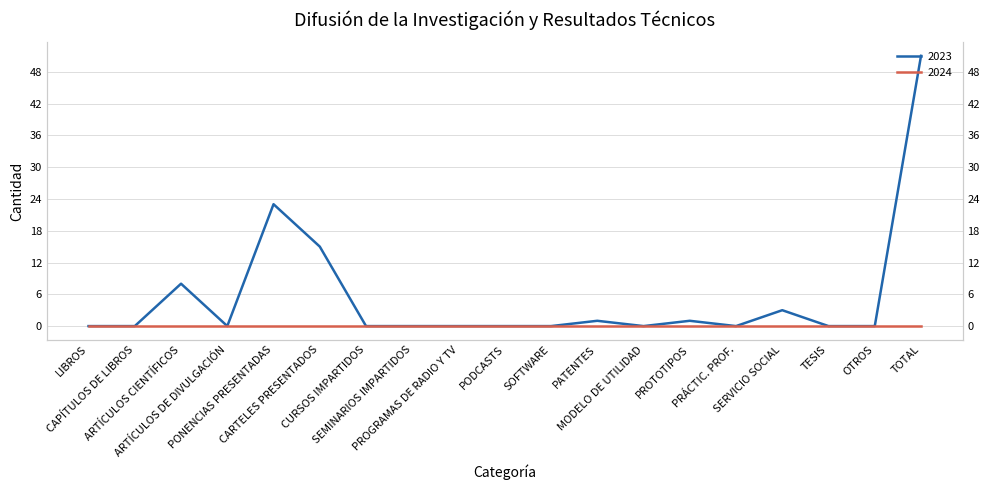

How many points are lower than both their immediate neighbors (excluding endpoints)?

3